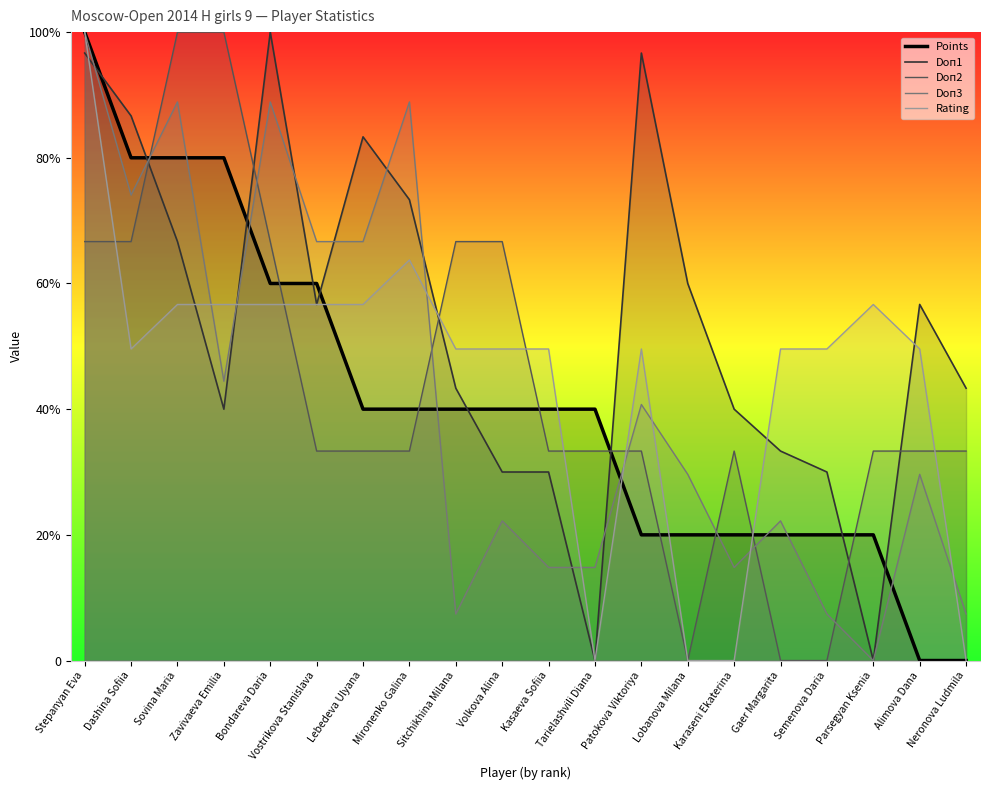

List the labels in order of Points value, largest first.

Stepanyan Eva, Dashina Sofiia, Sovina Maria, Zavivaeva Emilia, Bondareva Daria, Vostrikova Stanislava, Lebedeva Ulyana, Mironenko Galina, Sitchikhina Milana, Volkova Alina, Kasaeva Sofiia, Tarielashvili Diana, Patokova Viktoriya, Lobanova Milana, Karaseni Ekaterina, Gaer Margarita, Semenova Daria, Parsegyan Ksenia, Alimova Dana, Neronova Ludmila